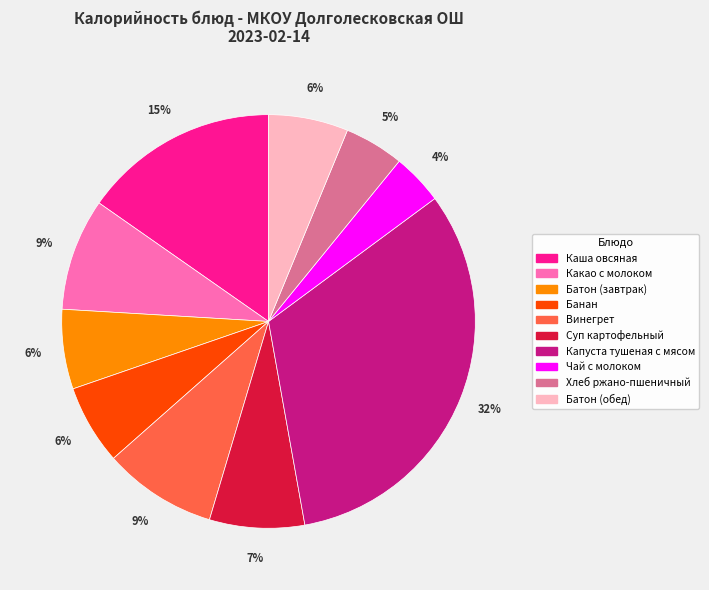

Is it true that Хлеб ржано-пшеничный is 5% of the pie?

True